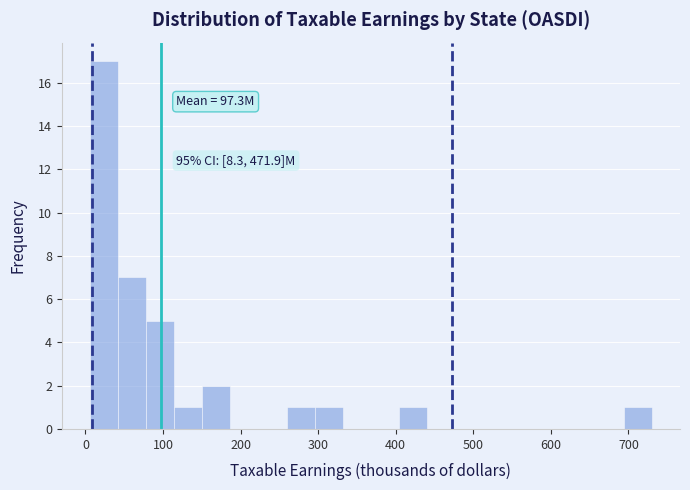

Read against the x-axis, roughly where is the centre of the tallest bar?

20